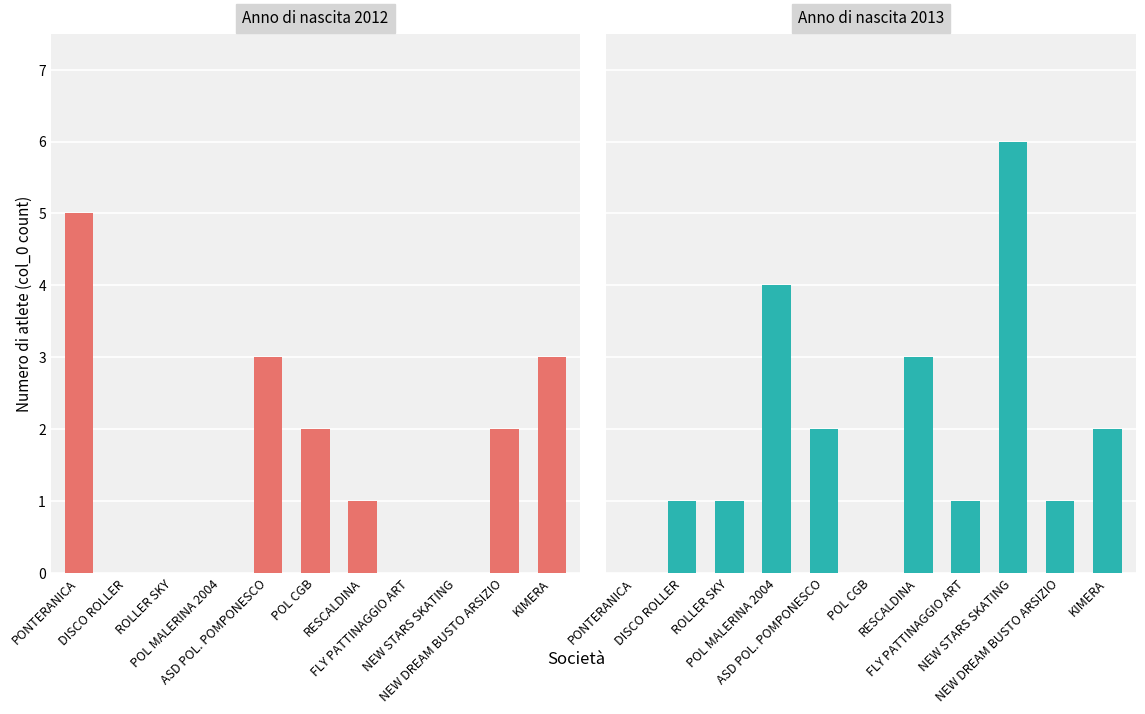

The value of 2012 at NEW STARS SKATING is 0. True or false?

True